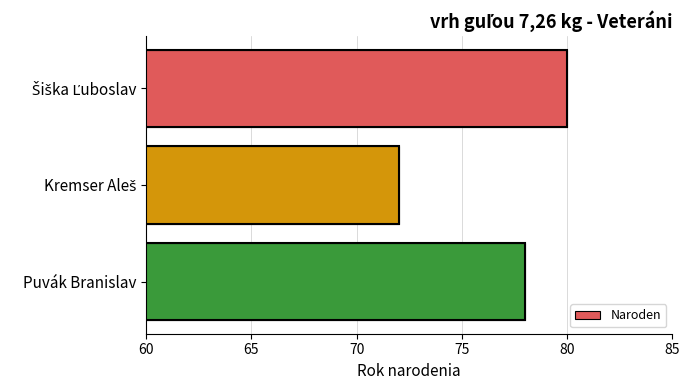

What is the sum of the values at Šiška Ľuboslav and Puvák Branislav?

158